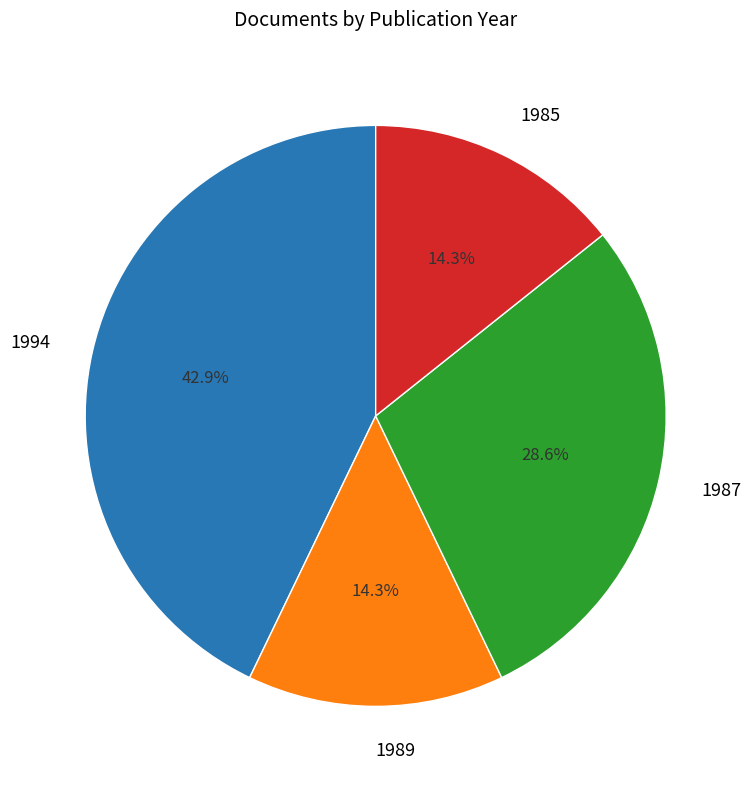

Is there any slice that represents more than half of the pie?

No